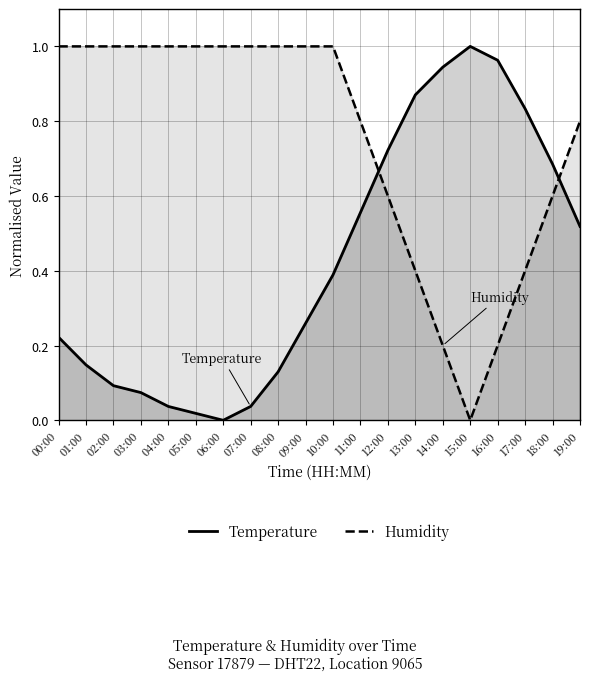

Between 01:00 and 17:00, which series saw the biggest shift?

Temperature